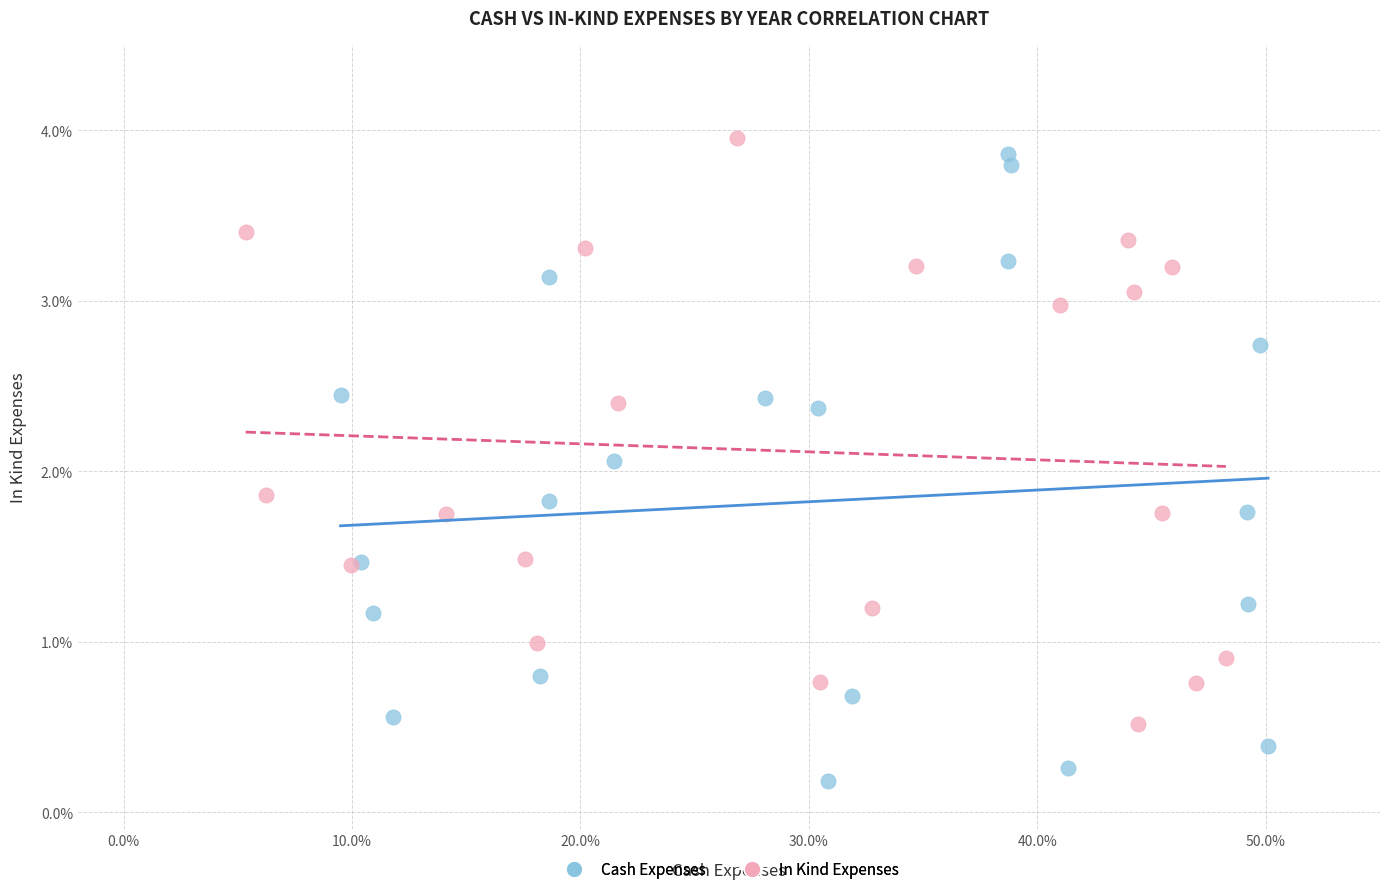

Which series reaches the minimum Y coordinate?

Cash Expenses